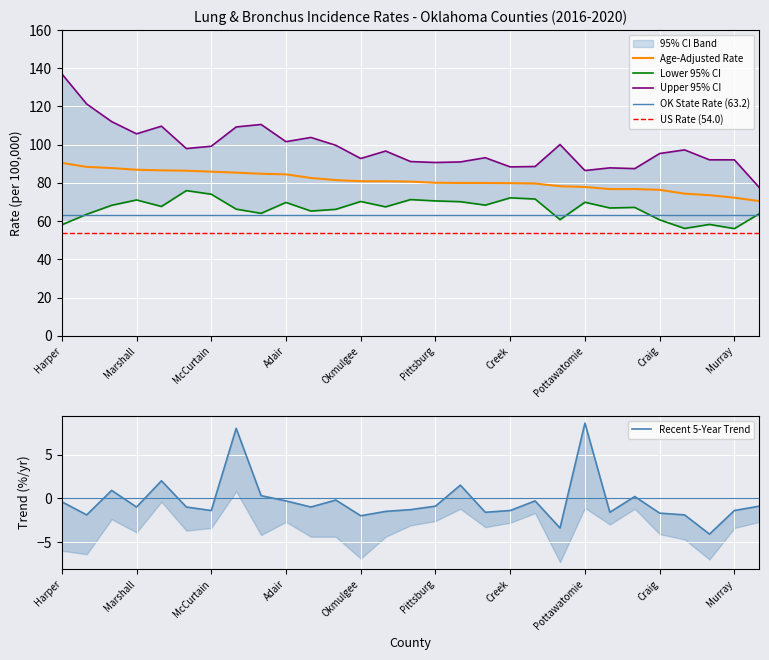

What value does the Recent 5-Year Trend series have at Pittsburg?

-0.9